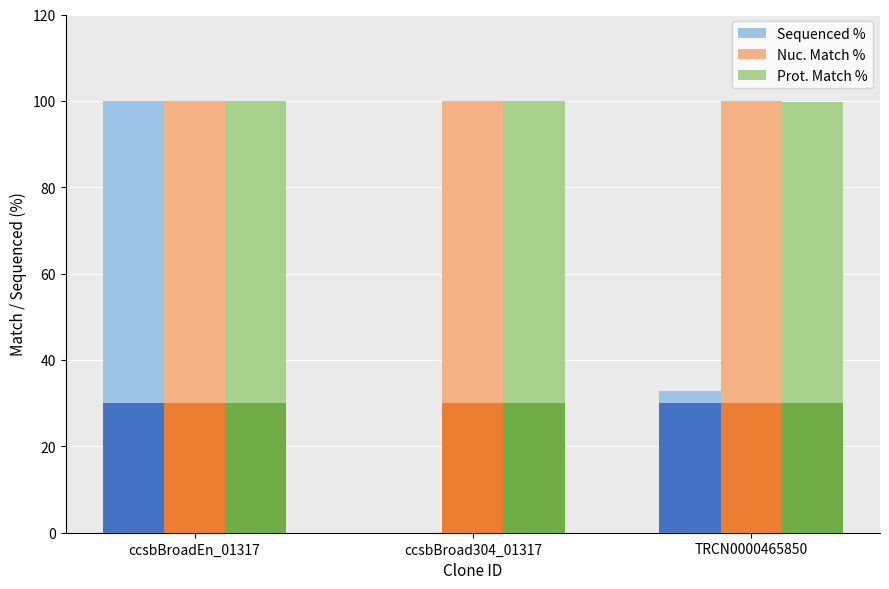

Between ccsbBroad304_01317 and TRCN0000465850, which series saw the biggest shift?

Sequenced %